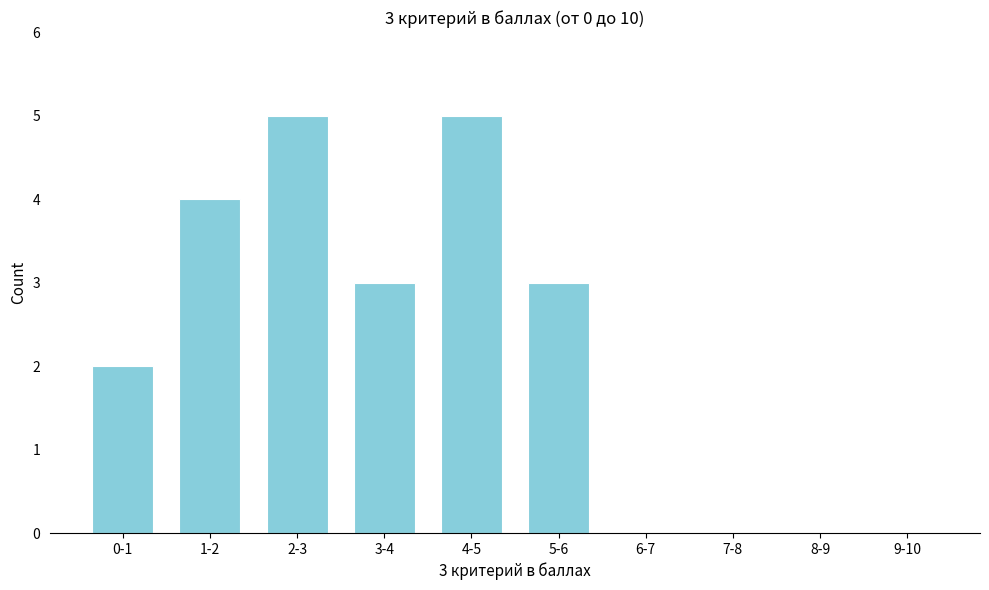

Reading left to right, extract all data points from this chart.

0-1=2	1-2=4	2-3=5	3-4=3	4-5=5	5-6=3	6-7=0	7-8=0	8-9=0	9-10=0